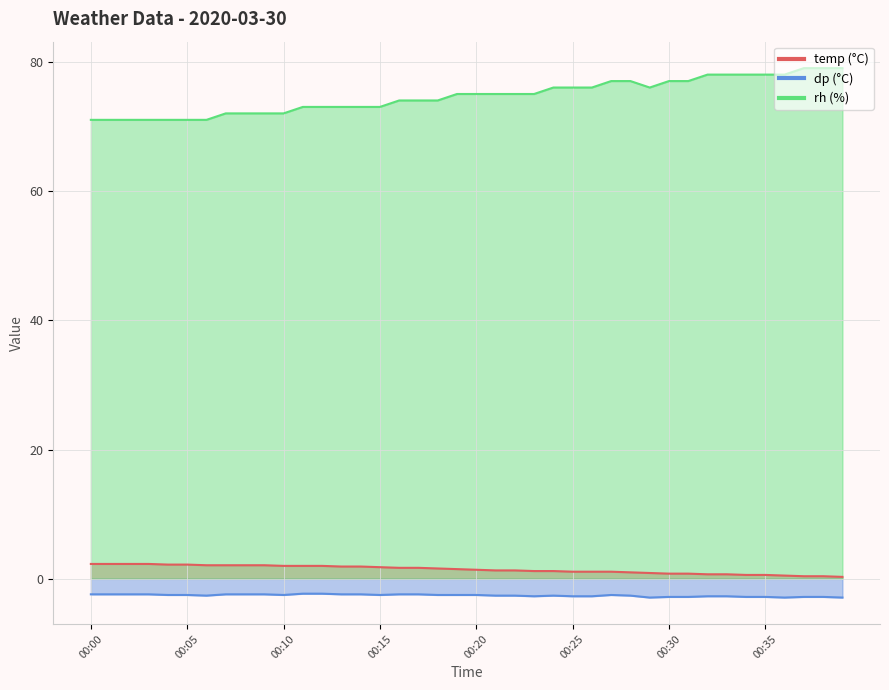

Is the value of rh at 00:07 greater than the value of temp at 00:29?

Yes